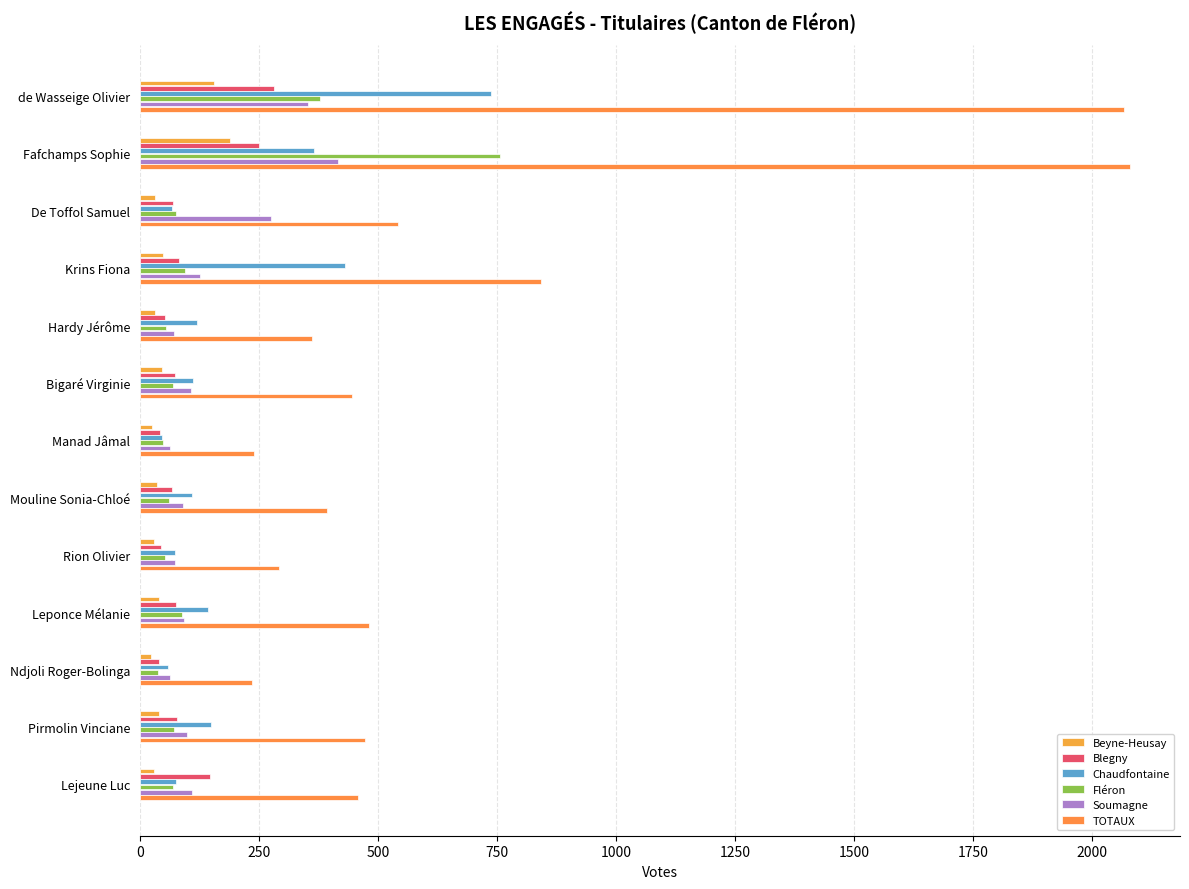

What is the difference between the second highest and second lowest values in the Soumagne series?

291